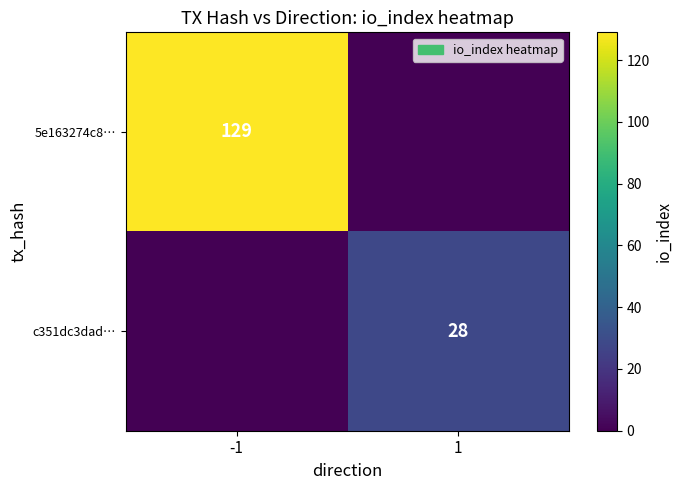

Is it true that c351dc3dad… equals 28 at 1?

True